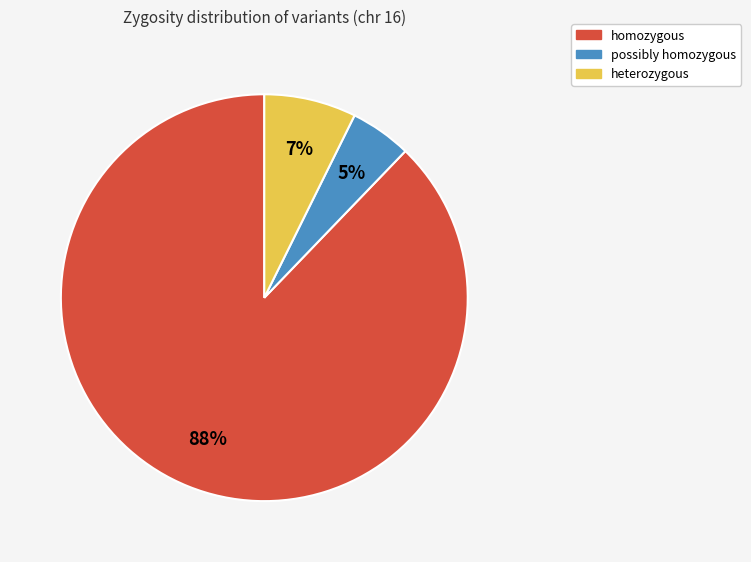

Is there any slice that represents more than half of the pie?

Yes